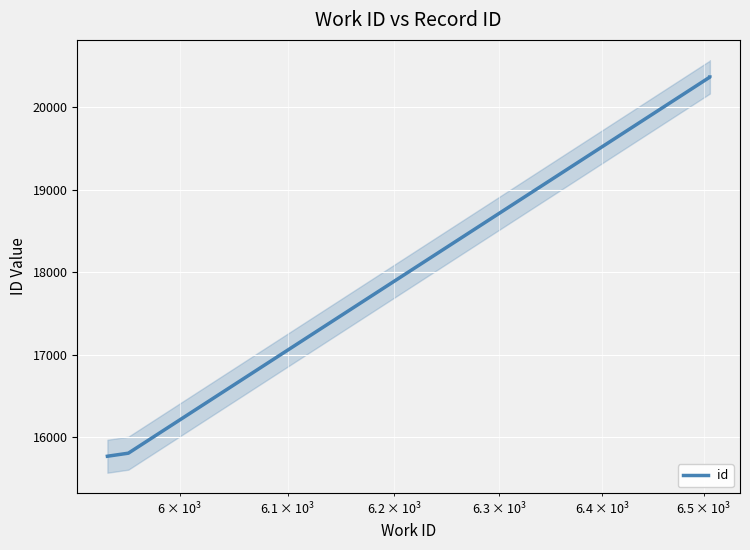

How many distinct data groups are displayed?

1